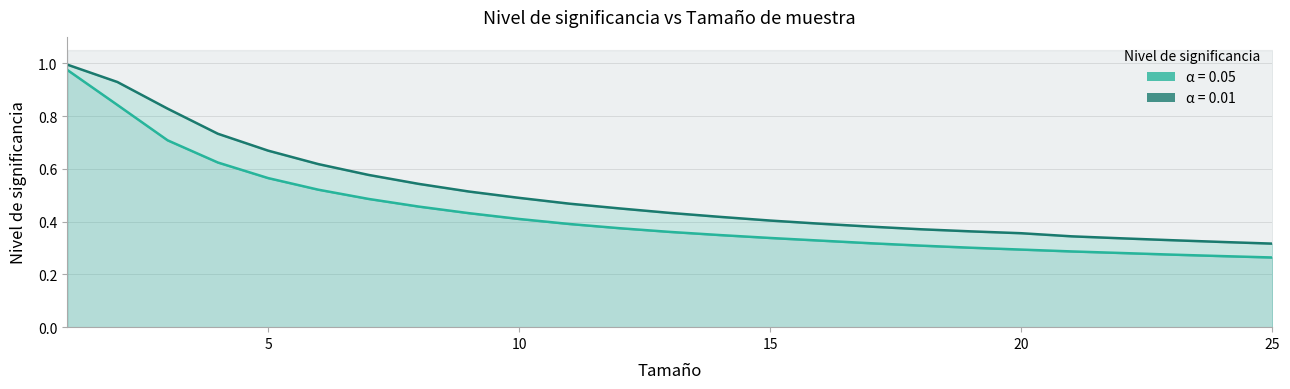

Reading left to right, list all the values displayed in this chart.

0.05: 1=1.0	2=0.8	3=0.7	4=0.6	5=0.6	6=0.5	7=0.5	8=0.5	9=0.4	10=0.4	11=0.4	12=0.4	13=0.4	14=0.3	15=0.3	16=0.3	17=0.3	18=0.3	19=0.3	20=0.3	21=0.3	22=0.3	23=0.3	24=0.3	25=0.3
0.01: 1=1.0	2=0.9	3=0.8	4=0.7	5=0.7	6=0.6	7=0.6	8=0.5	9=0.5	10=0.5	11=0.5	12=0.5	13=0.4	14=0.4	15=0.4	16=0.4	17=0.4	18=0.4	19=0.4	20=0.4	21=0.3	22=0.3	23=0.3	24=0.3	25=0.3